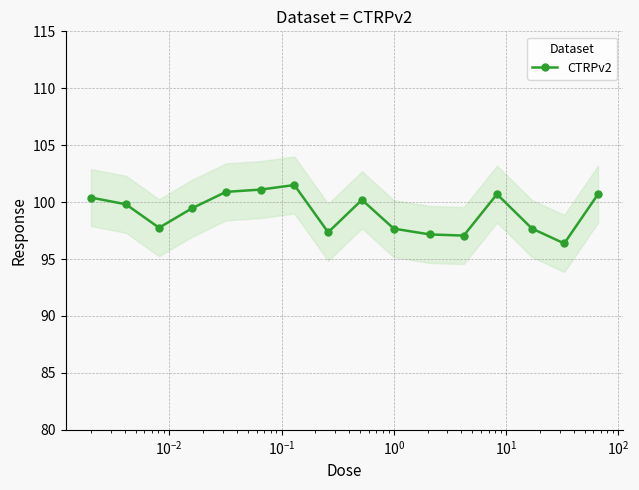

What is the value of the CTRPv2 point at the 10th from the left?

97.7